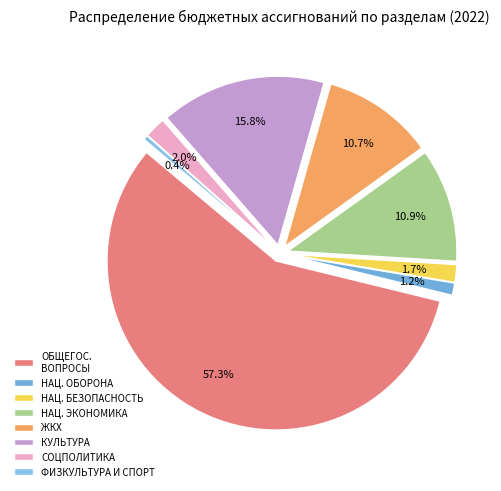

The ОБЩЕГОСУДАРСТВЕННЫЕ ВОПРОСЫ slice represents 65% of the pie. True or false?

False